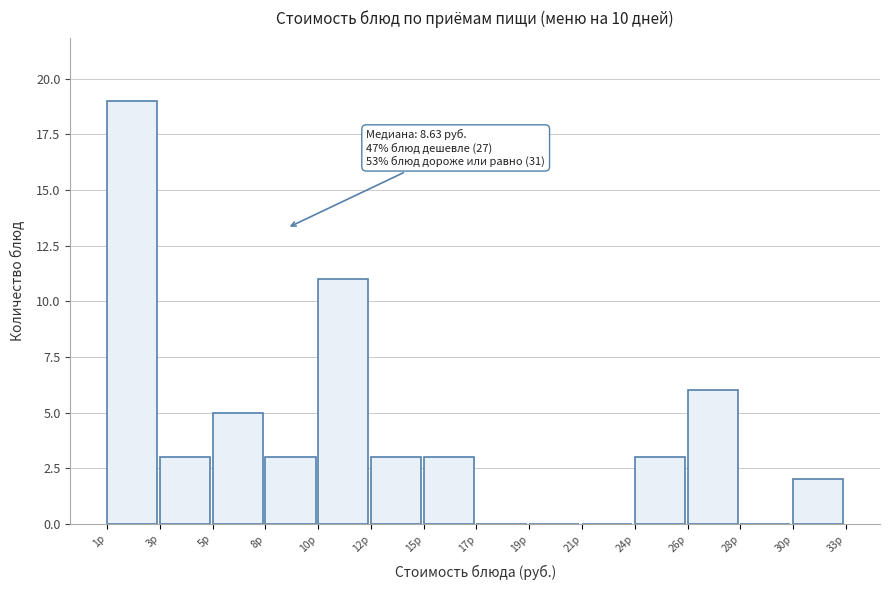

Reading left to right, extract all data points from this chart.

1р=19	3р=3	5р=5	8р=3	10р=11	12р=3	15р=3	17р=0	19р=0	21р=0	24р=3	26р=6	28р=0	30р=2